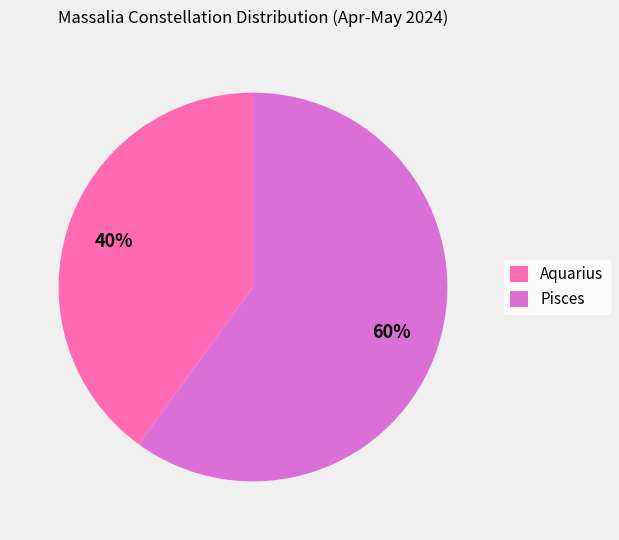

How many slices are in this pie chart?

2